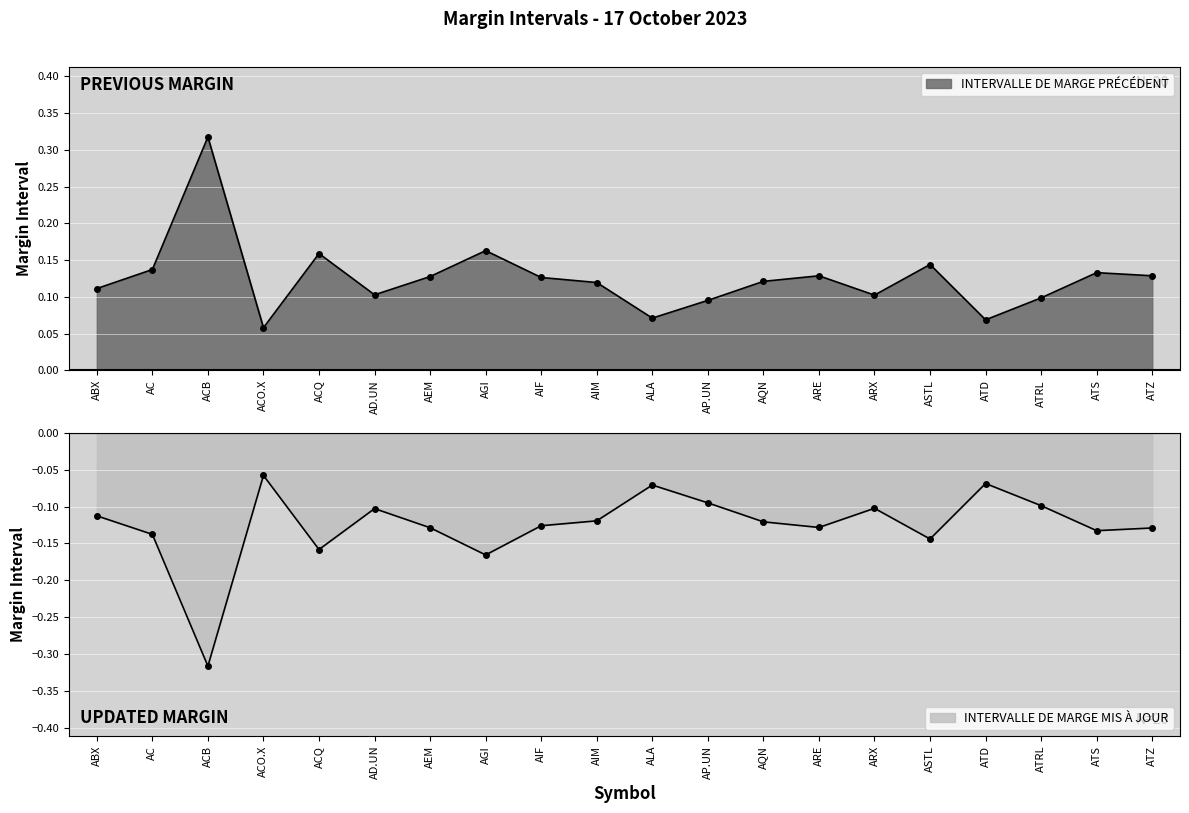

Which series changed the most between AGI and ATS?

INTERVALLE DE MARGE MIS À JOUR